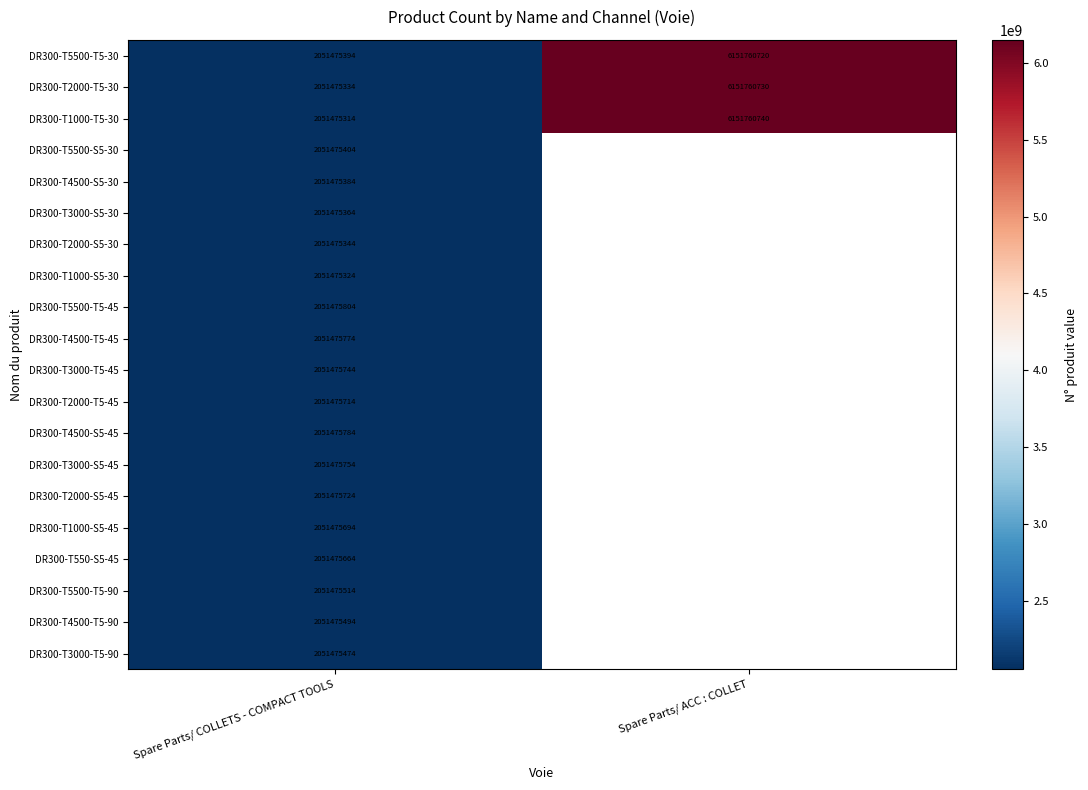

Count the number of categories in the chart.

2